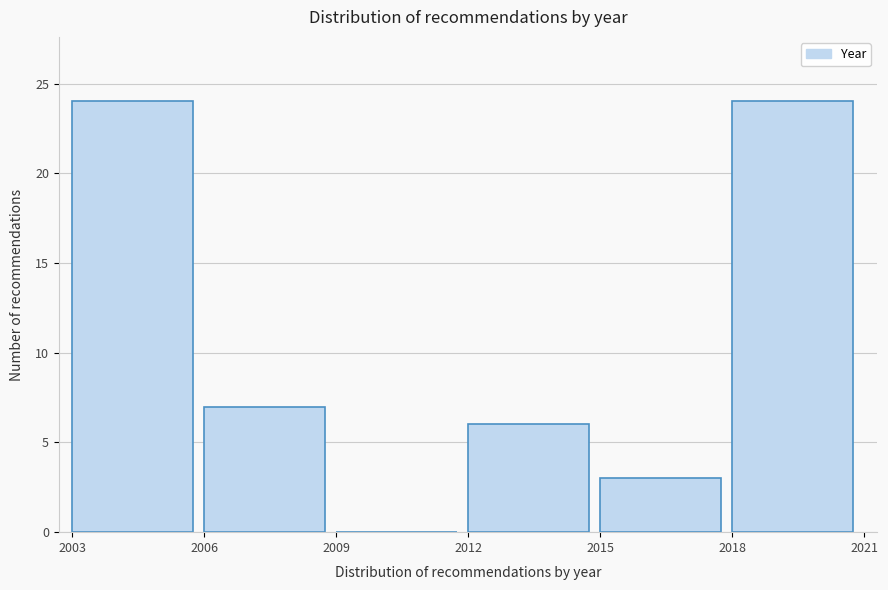

Reading left to right, transcribe this chart: for each bar, give the range it covers on the x-axis and its height. The values are not printed on the chart, so give them approximately, as read against the axis.

2003 to 2006: 24
2006 to 2009: 7
2009 to 2012: 0
2012 to 2015: 6
2015 to 2018: 3
2018 to 2021: 24